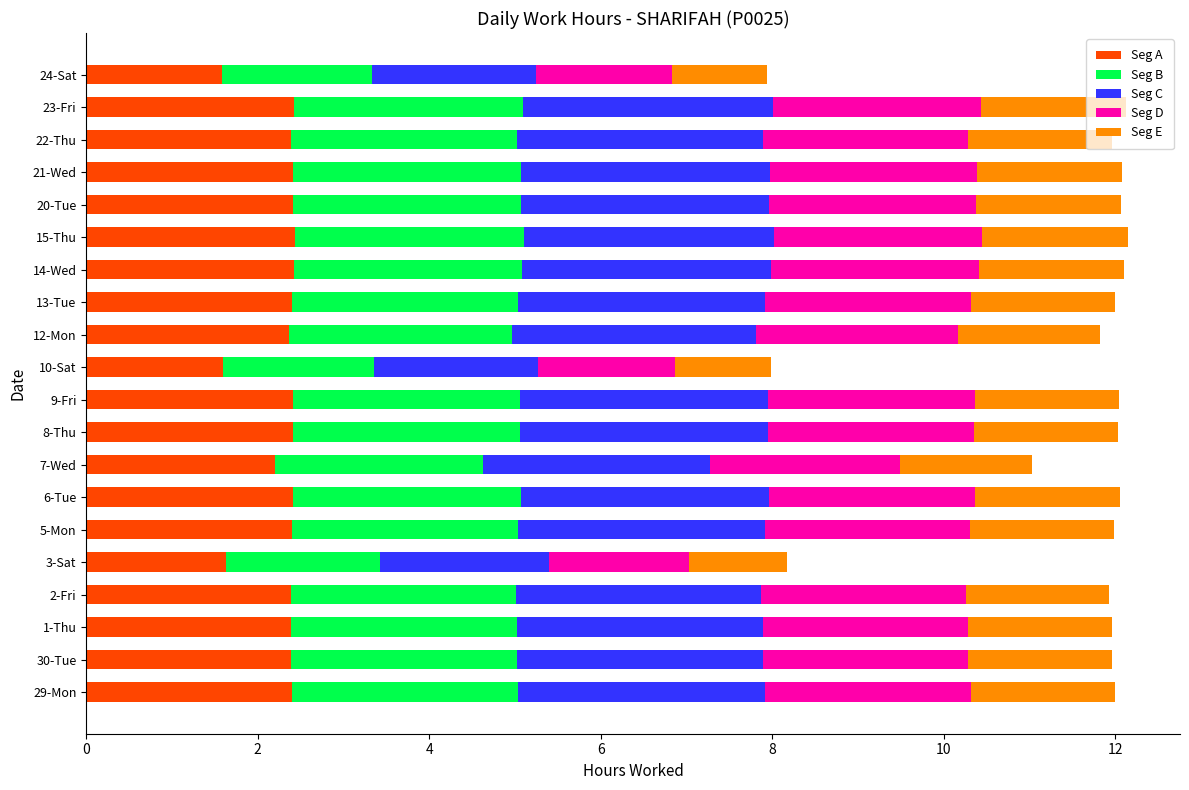

What is the total value across all series at 10-Sat?

8.0